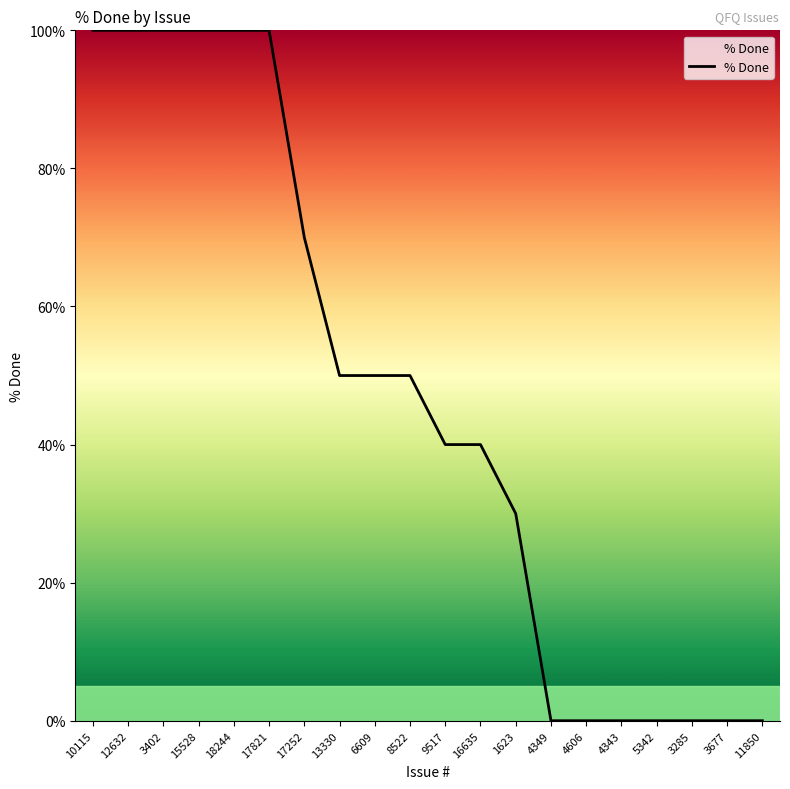

What is the change in value from 15528 to 16635?

-60